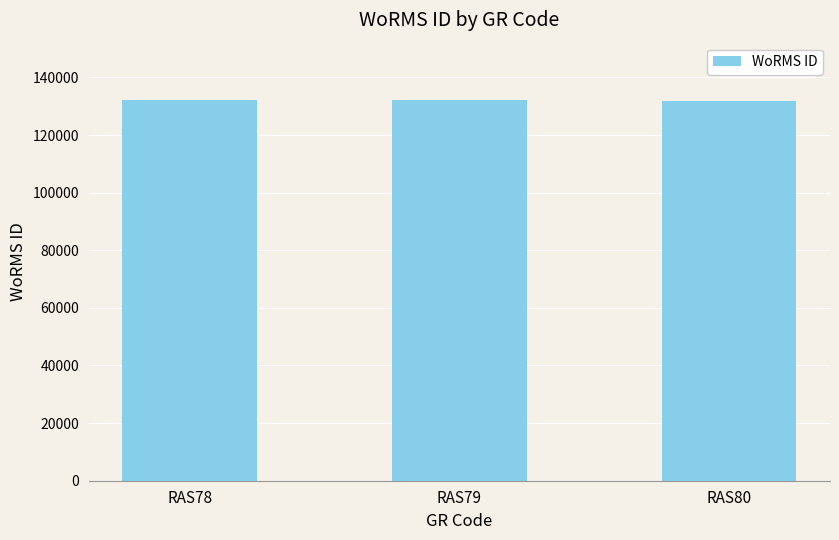

What is the minimum value shown in the chart?

131723